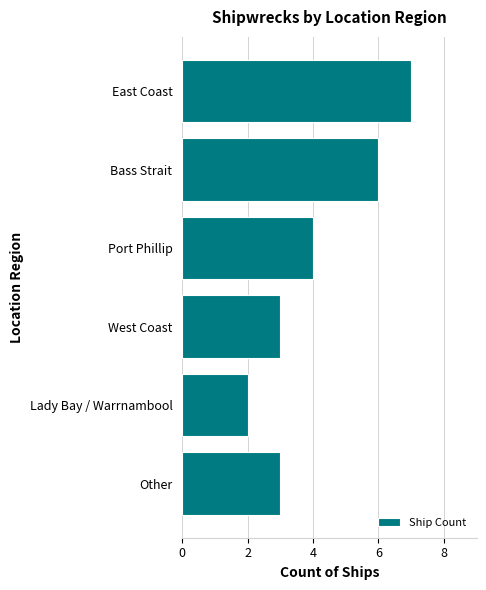

How many series are shown in this chart?

1